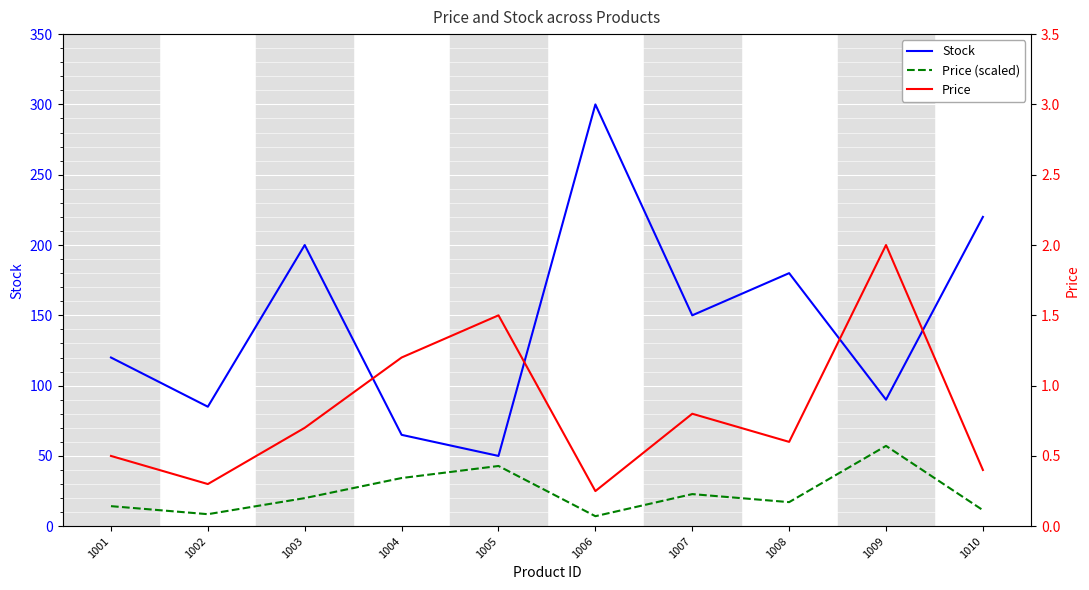

Reading left to right, list all the values displayed in this chart.

Stock: 1001=120.0	1002=85.0	1003=200.0	1004=65.0	1005=50.0	1006=300.0	1007=150.0	1008=180.0	1009=90.0	1010=220.0
Price (scaled): 1001=14.3	1002=8.6	1003=20.0	1004=34.3	1005=42.9	1006=7.1	1007=22.9	1008=17.1	1009=57.1	1010=11.4
Price: 1001=0.5	1002=0.3	1003=0.7	1004=1.2	1005=1.5	1006=0.2	1007=0.8	1008=0.6	1009=2.0	1010=0.4